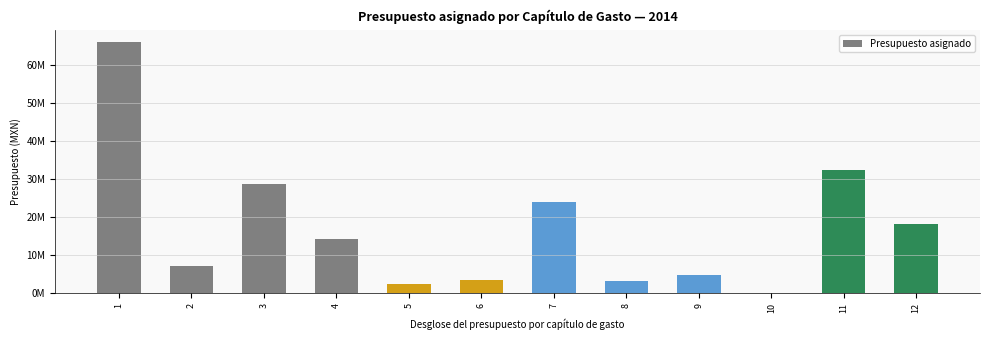

Which label corresponds to the largest value in the chart?

1